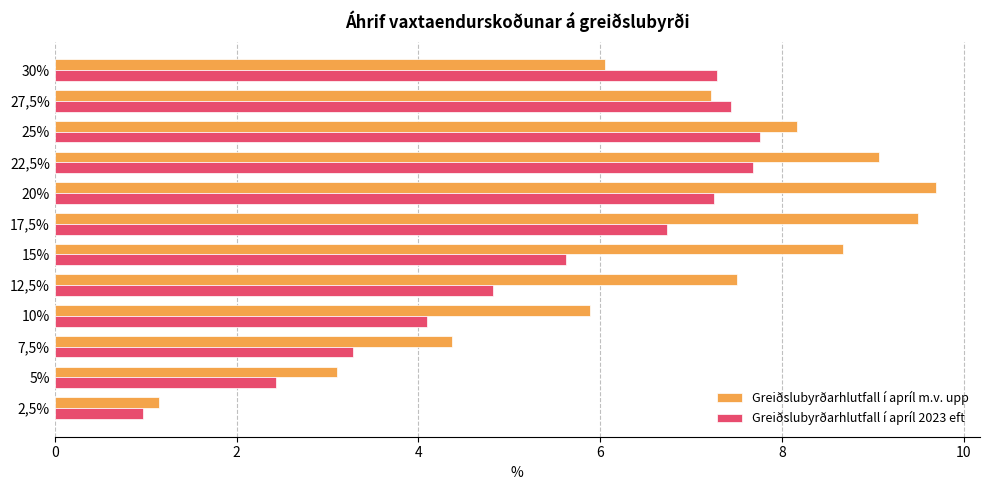

List the series in order of their overall mean, lowest first.

Greiðslubyrðarhlutfall í apríl 2023 eft, Greiðslubyrðarhlutfall í apríl m.v. upp